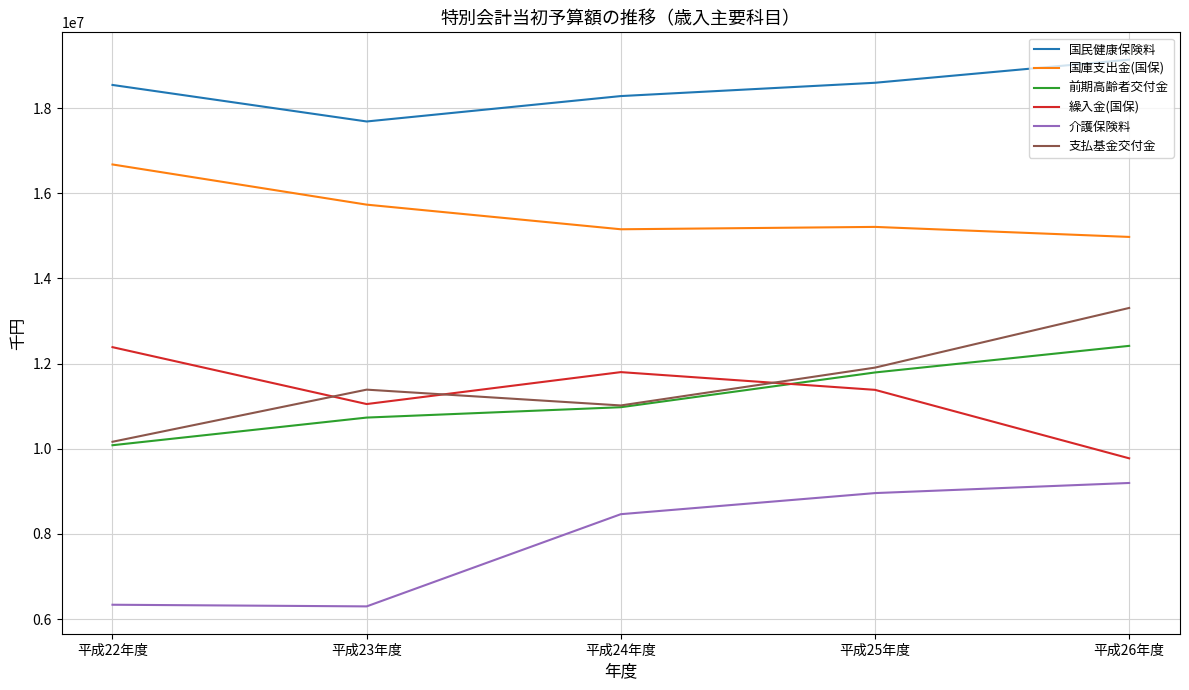

True or false: 国民健康保険料 and 支払基金交付金 cross at least once.

False